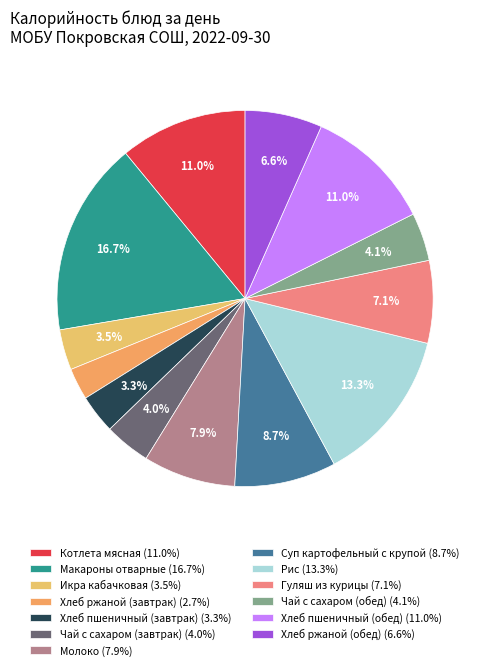

What is the change in value from Суп картофельный с крупой to Хлеб ржаной (обед)?

-30.7